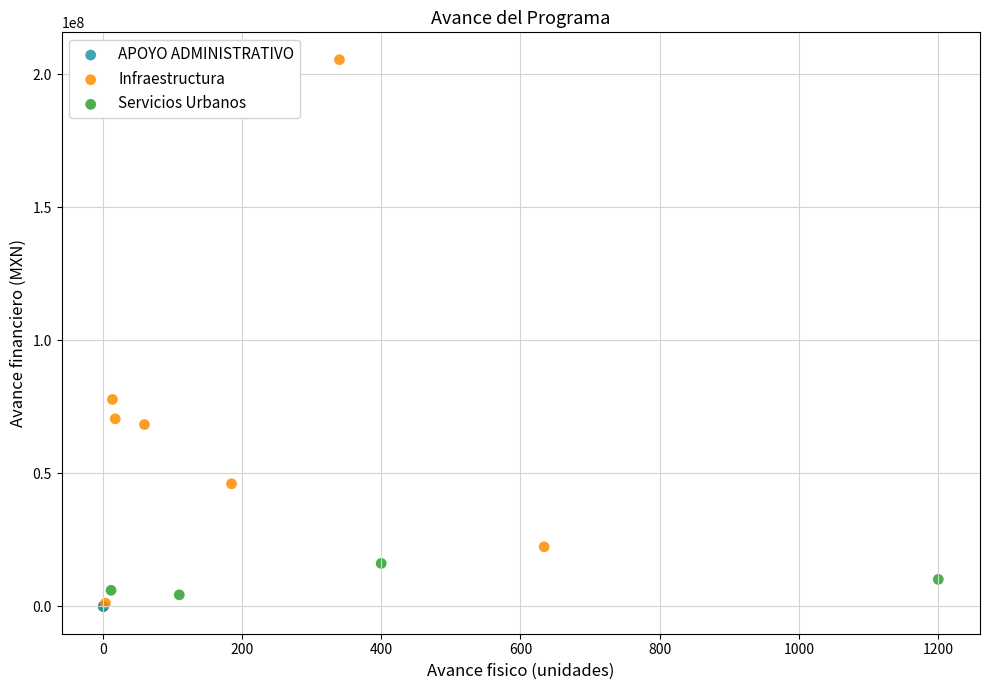

Which series contains the highest Y value?

Infraestructura